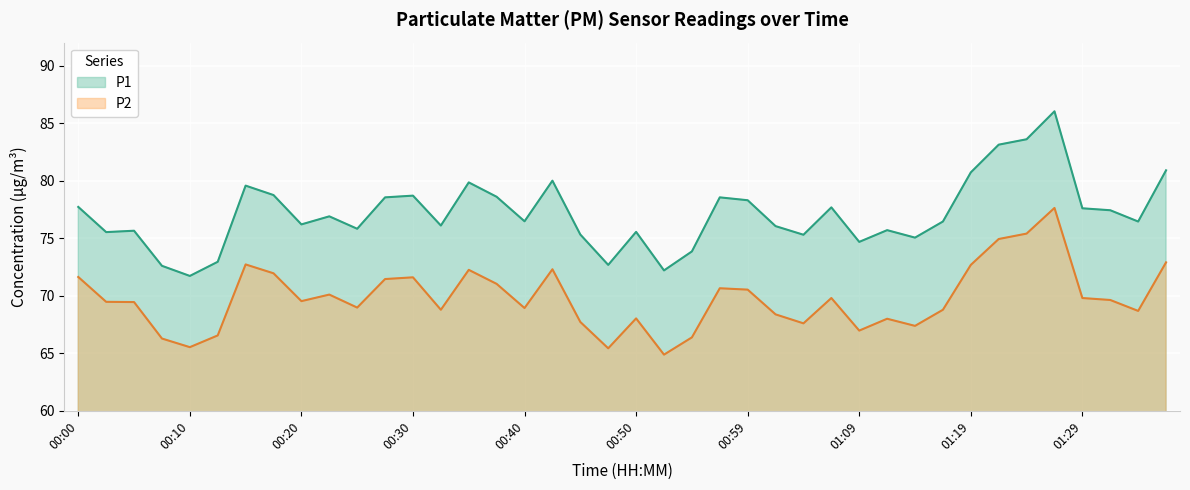

At how many categories does at least one series exceed 73?

35